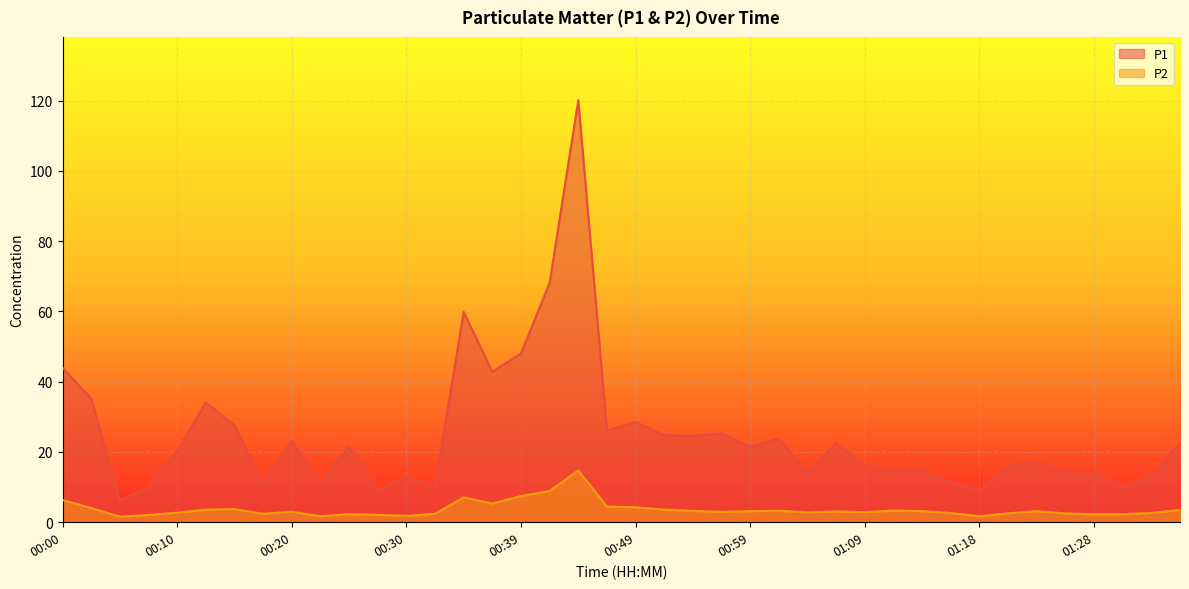

What is the difference between the second highest and minimum values in the P2 series?

7.3